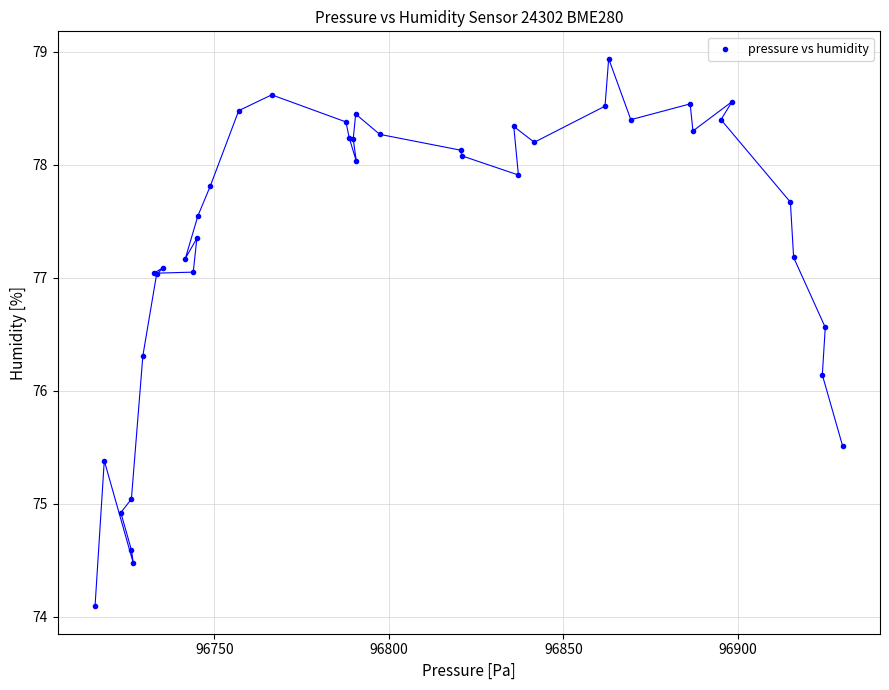

What Y value in the scatter plot is closest to 76?

76.1